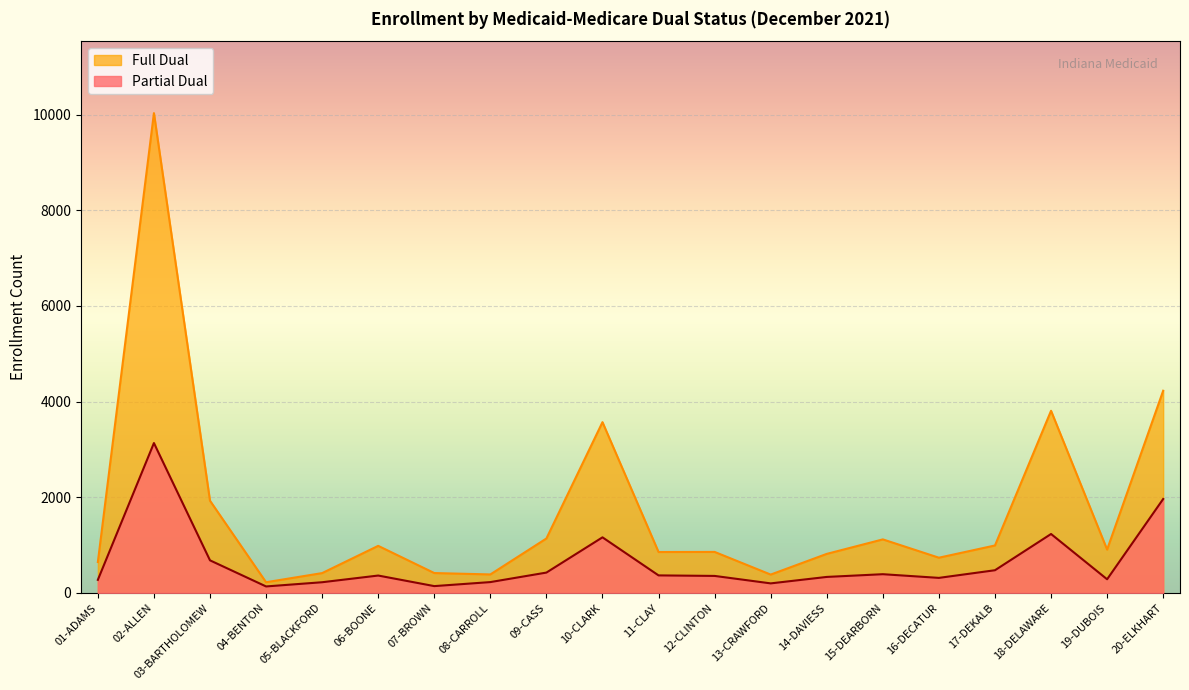

Rank the categories by Partial Dual value from lowest to highest.

04-BENTON, 07-BROWN, 13-CRAWFORD, 05-BLACKFORD, 08-CARROLL, 01-ADAMS, 19-DUBOIS, 16-DECATUR, 14-DAVIESS, 12-CLINTON, 06-BOONE, 11-CLAY, 15-DEARBORN, 09-CASS, 17-DEKALB, 03-BARTHOLOMEW, 10-CLARK, 18-DELAWARE, 20-ELKHART, 02-ALLEN